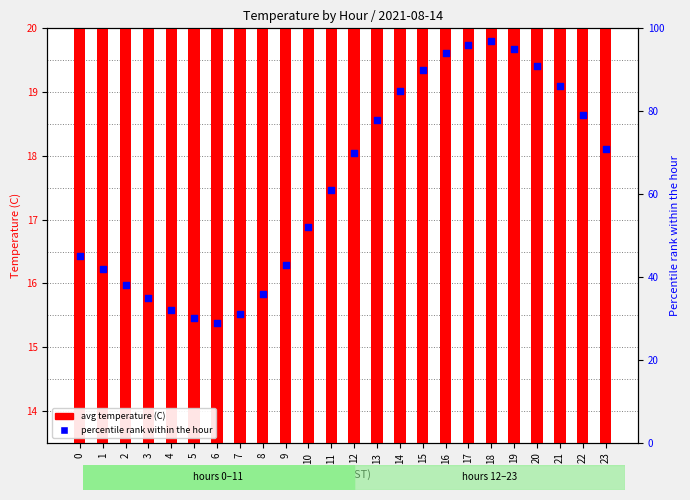

Which series reaches the minimum Y coordinate?

avg temperature (C)